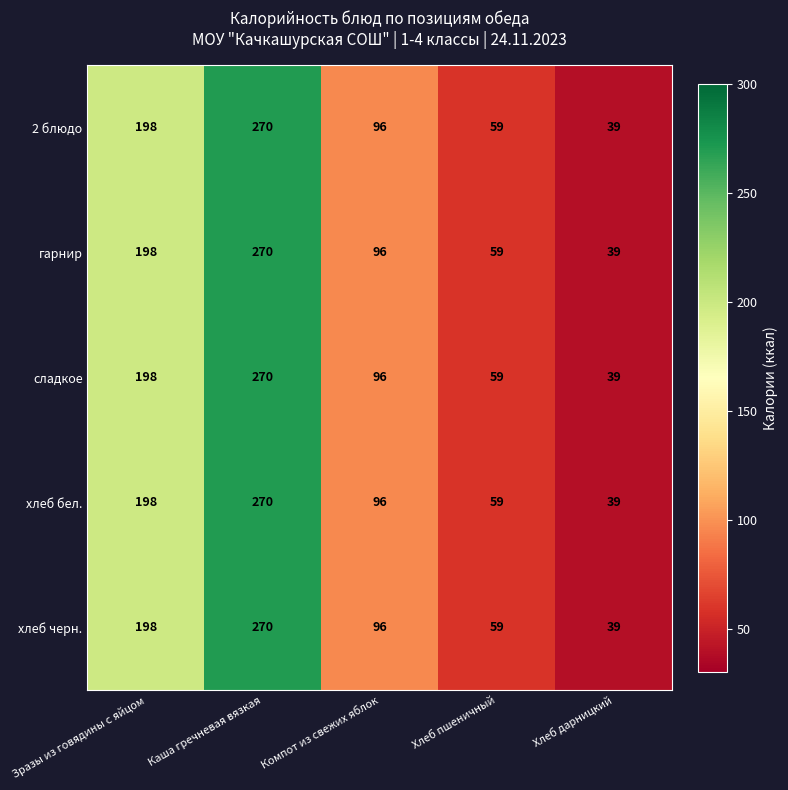

What is the sum of the сладкое values at Каша гречневая вязкая and Хлеб дарницкий?

309